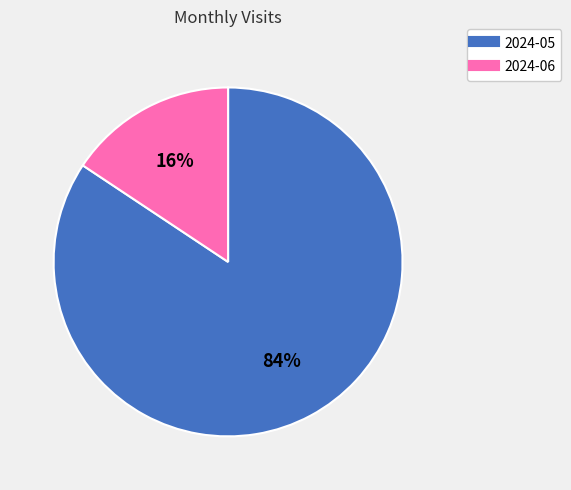

To the nearest percent, what is the combined percentage of 2024-05 and 2024-06?

100%